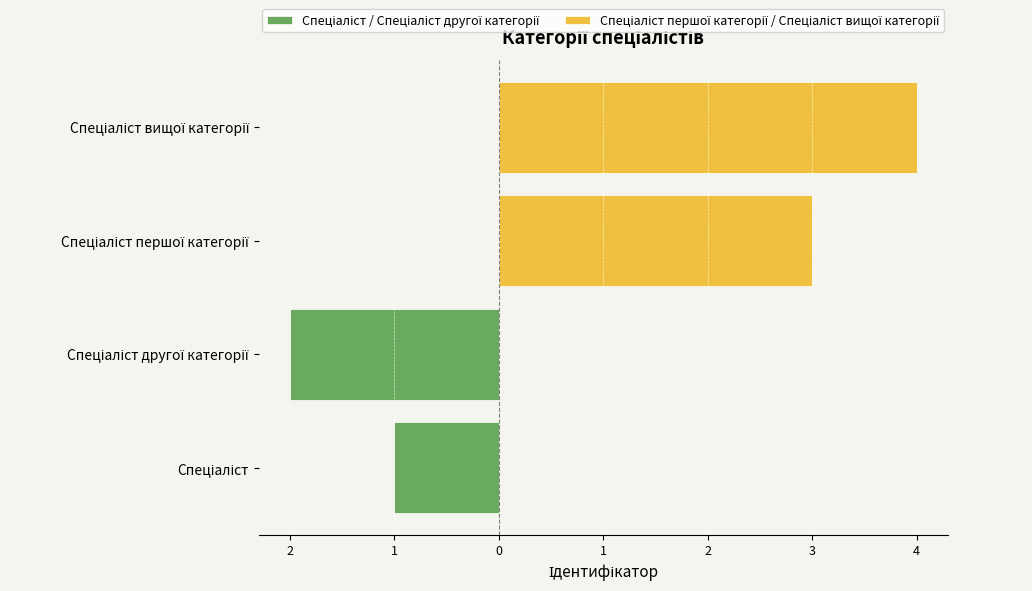

Which series has the largest range (max minus min)?

Спеціаліст / Спеціаліст другої категорії